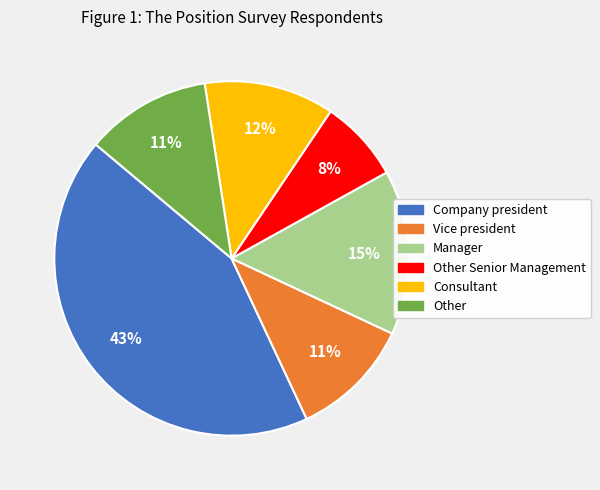

Does any single category account for the majority?

No